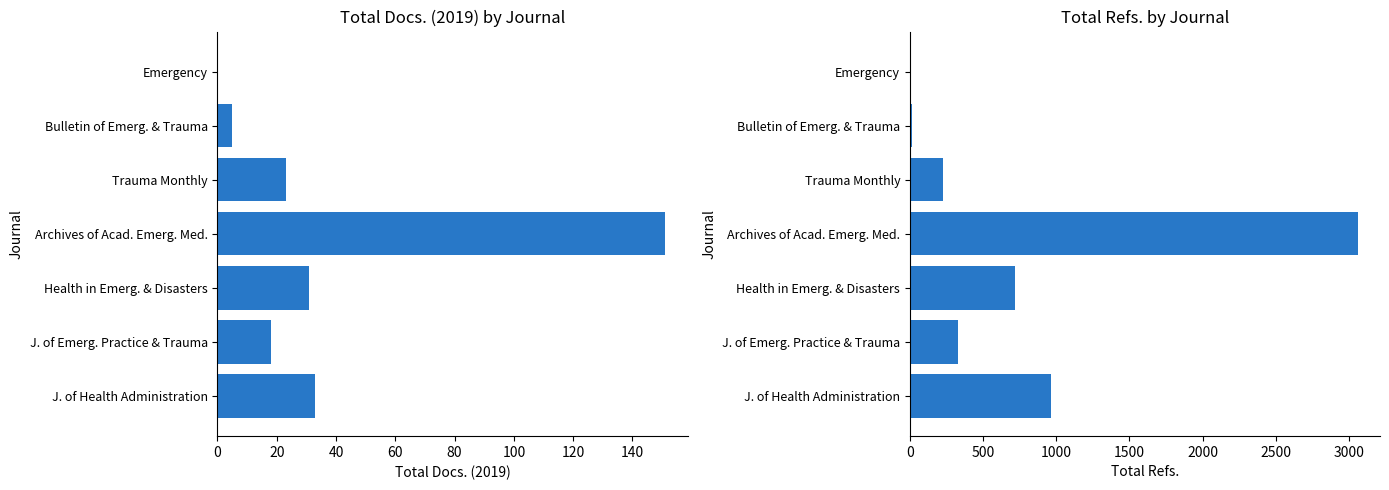

Does the chart contain any negative values?

No